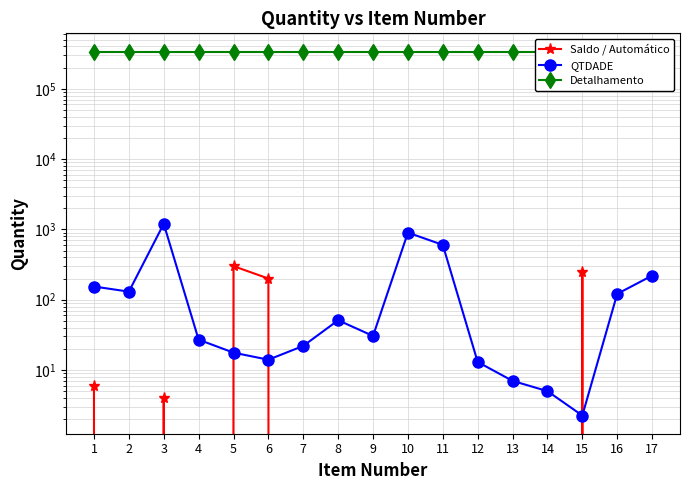

True or false: Detalhamento and QTDADE cross at least once.

False